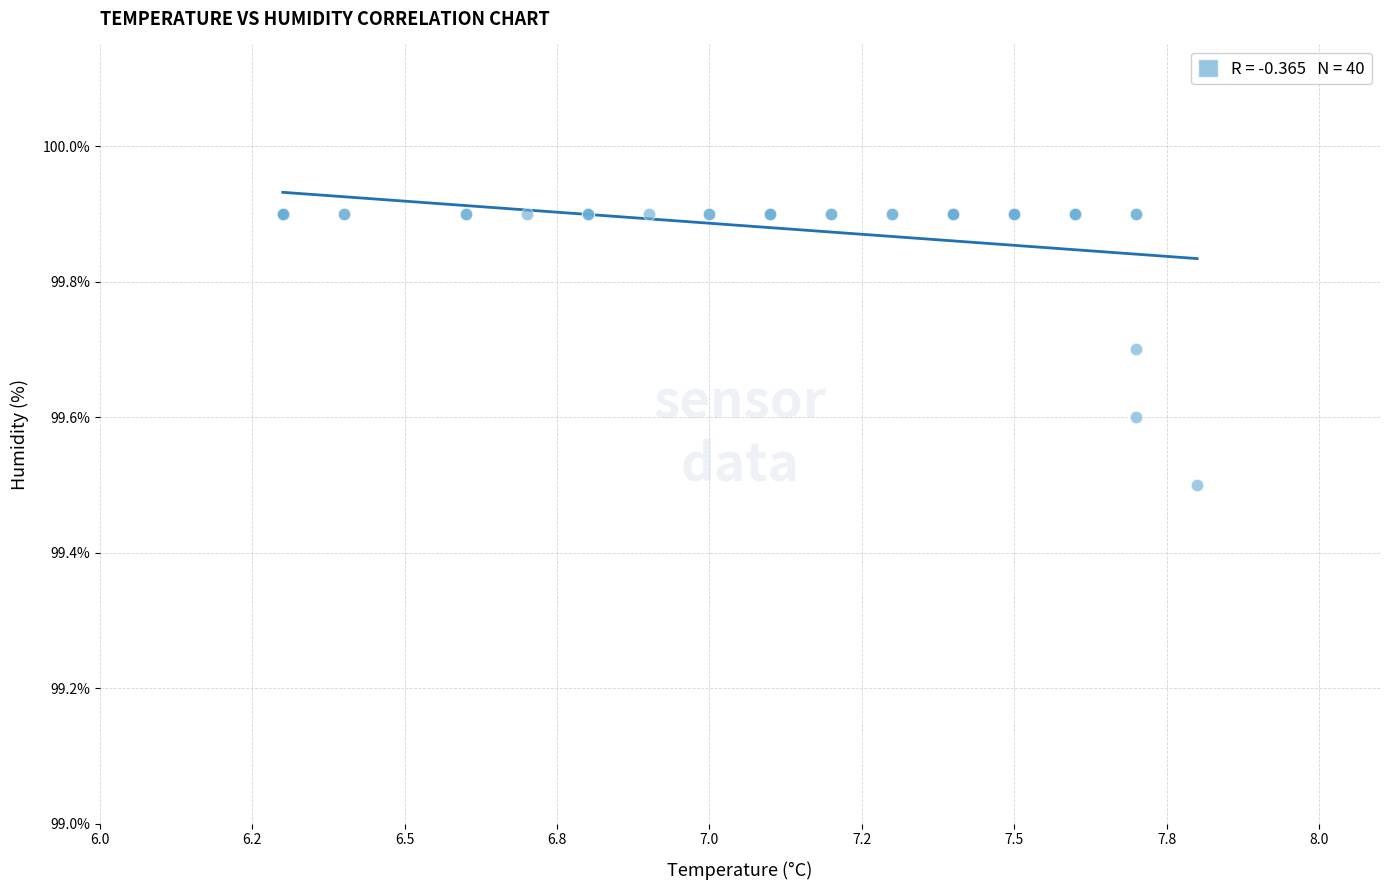

What Y value in the scatter plot is closest to 99?

99.5